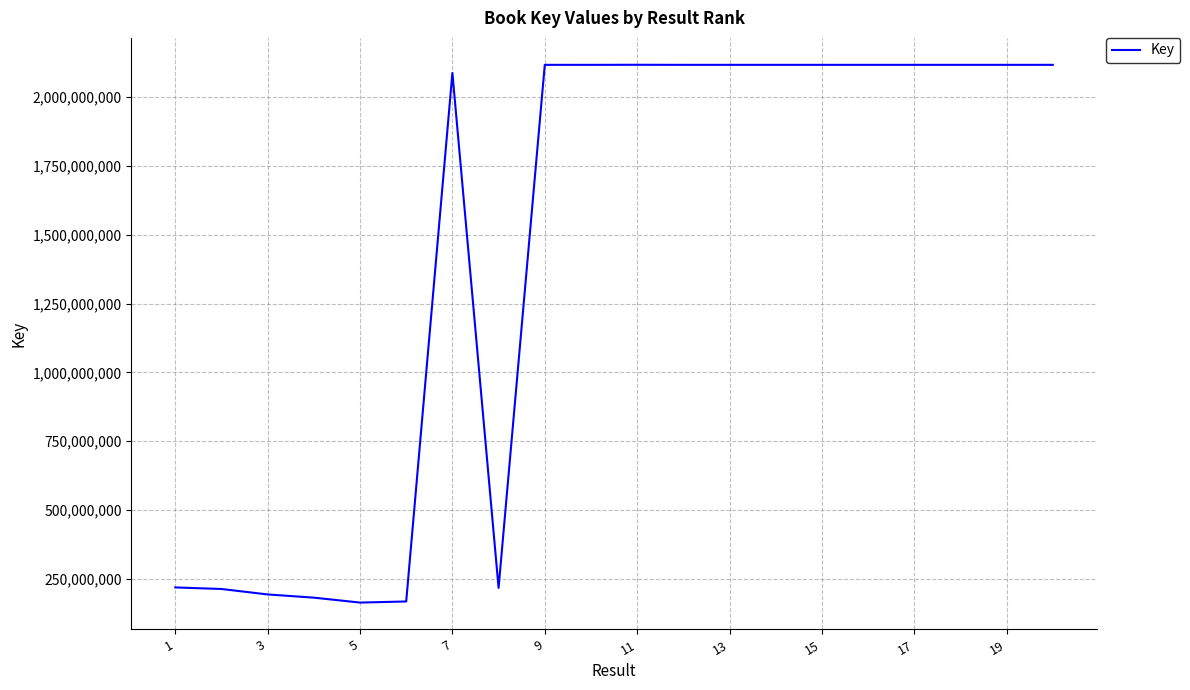

What is the sum of all values?

28856740206